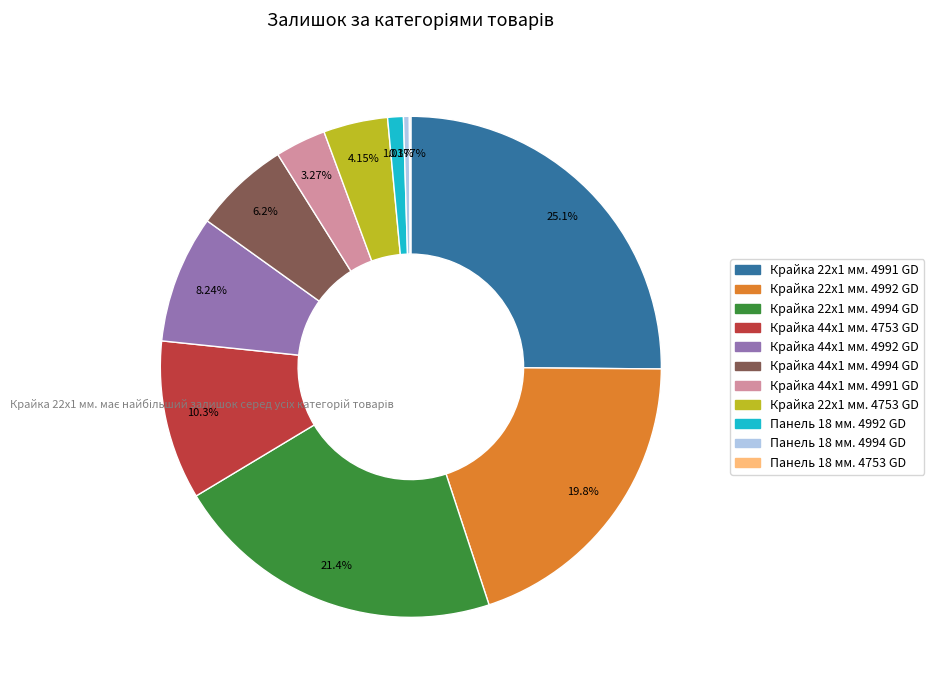

To the nearest percent, what is the difference between the Панель 18 мм. 4992 GD and Крайка 44x1 мм. 4753 GD slice percentages?

9%